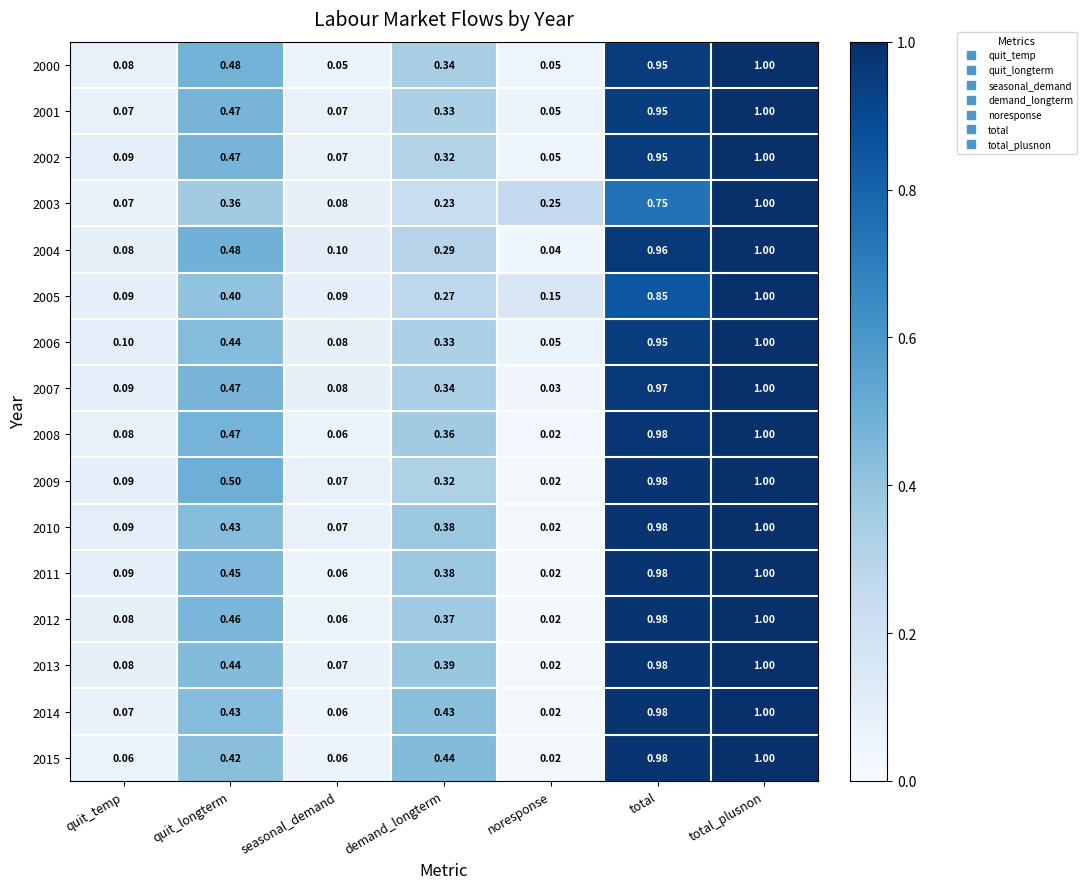

Is the value of 2004 at total greater than the value of 2012 at total?

No